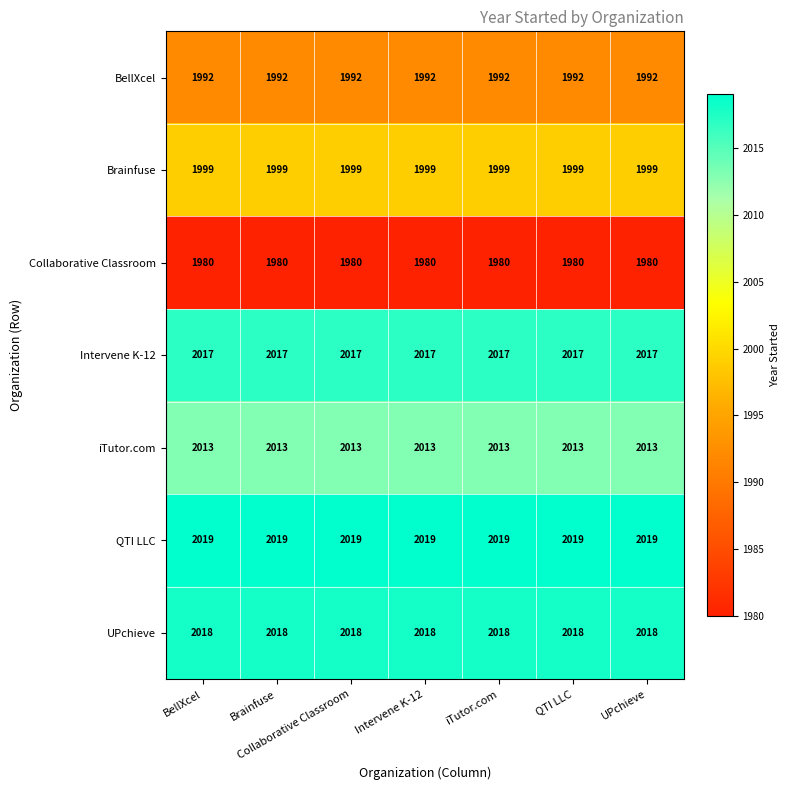

Rank the series by their maximum value, from highest to lowest.

QTI LLC, UPchieve, Intervene K-12, iTutor.com, Brainfuse, BellXcel, Collaborative Classroom